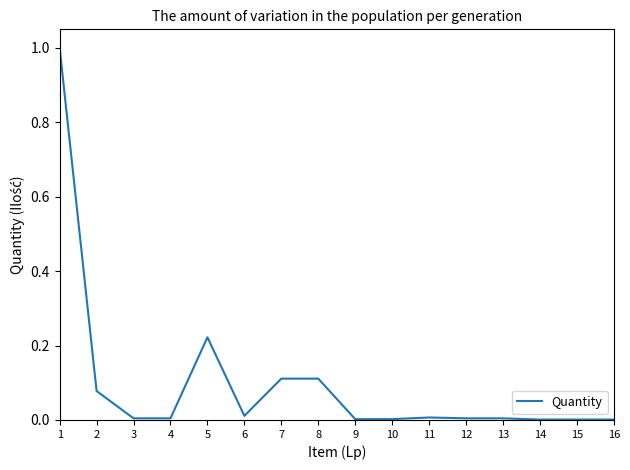

What is the greatest value displayed?

1.0